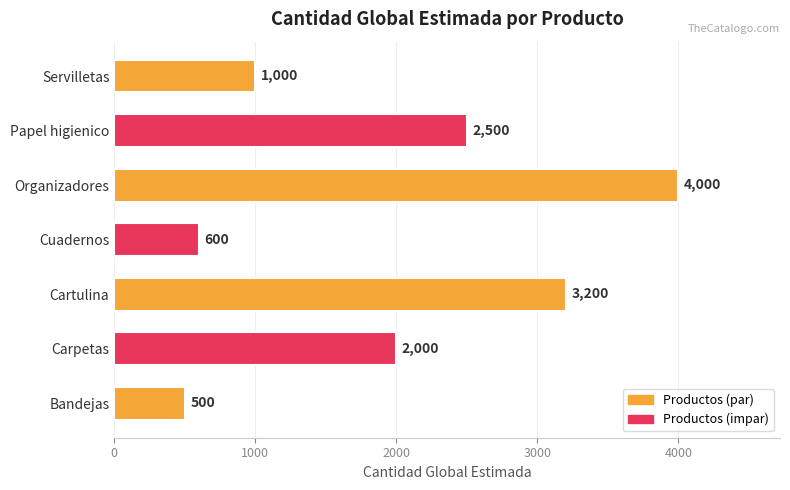

How many bars are there in total?

7